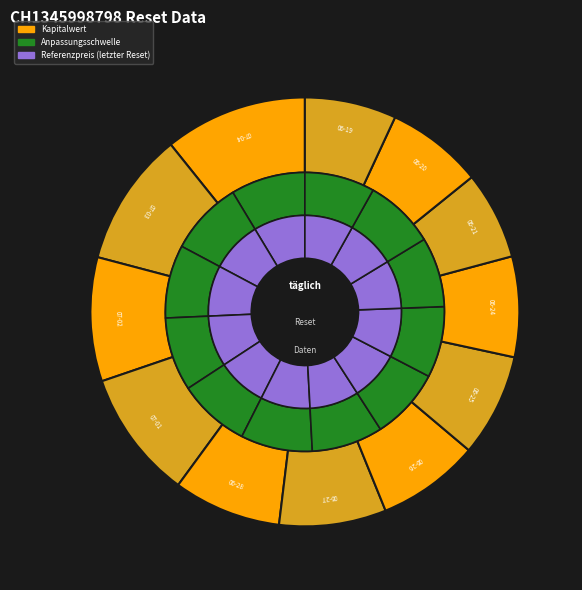

What percentage is the 2024-06-21 slice, to the nearest percent?

7%